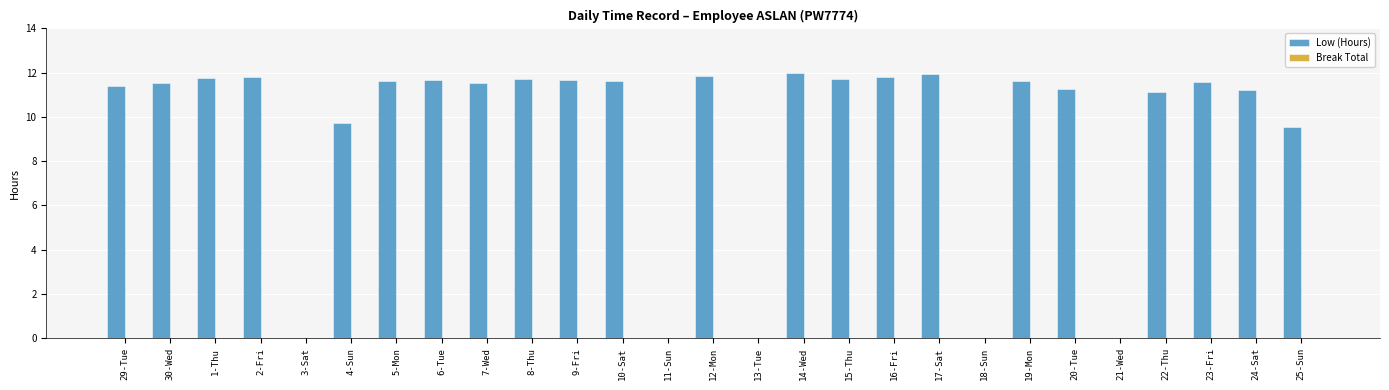

Approximately how many times larger is the value at 1-Thu compared to 29-Tue?

1.0